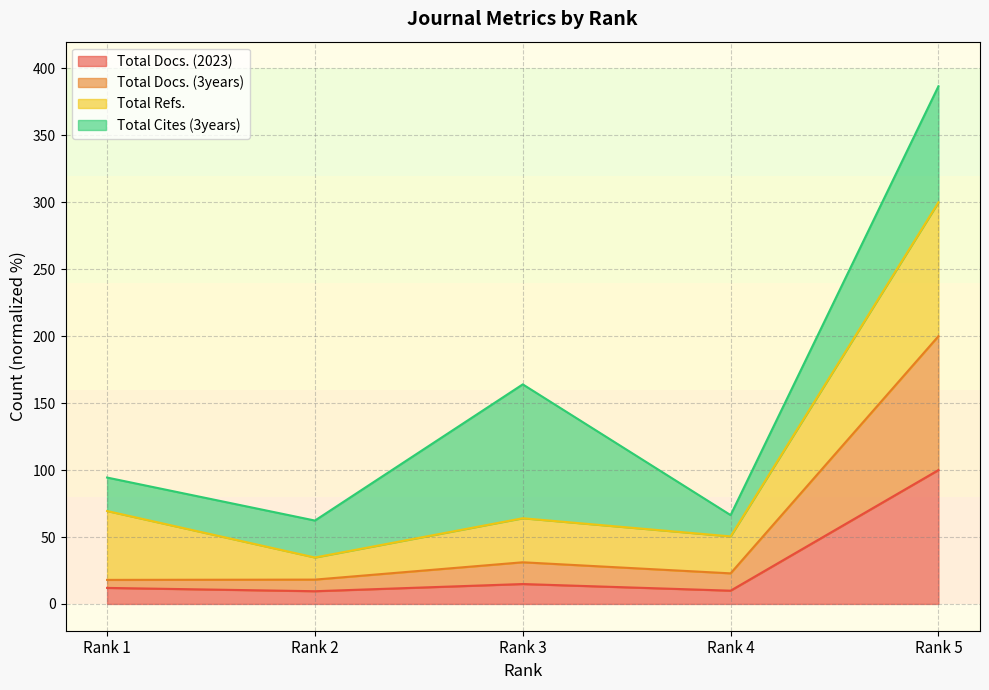

Does the chart have visible grid lines?

Yes